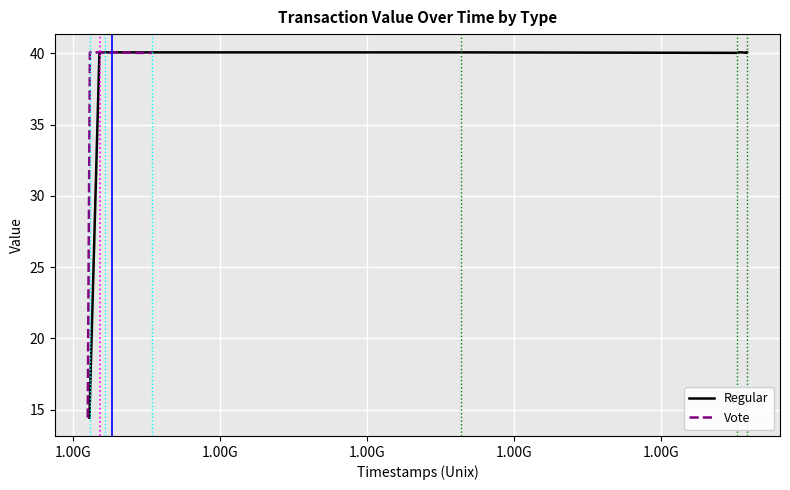

At which category does Regular reach its first local peak?

1.00G